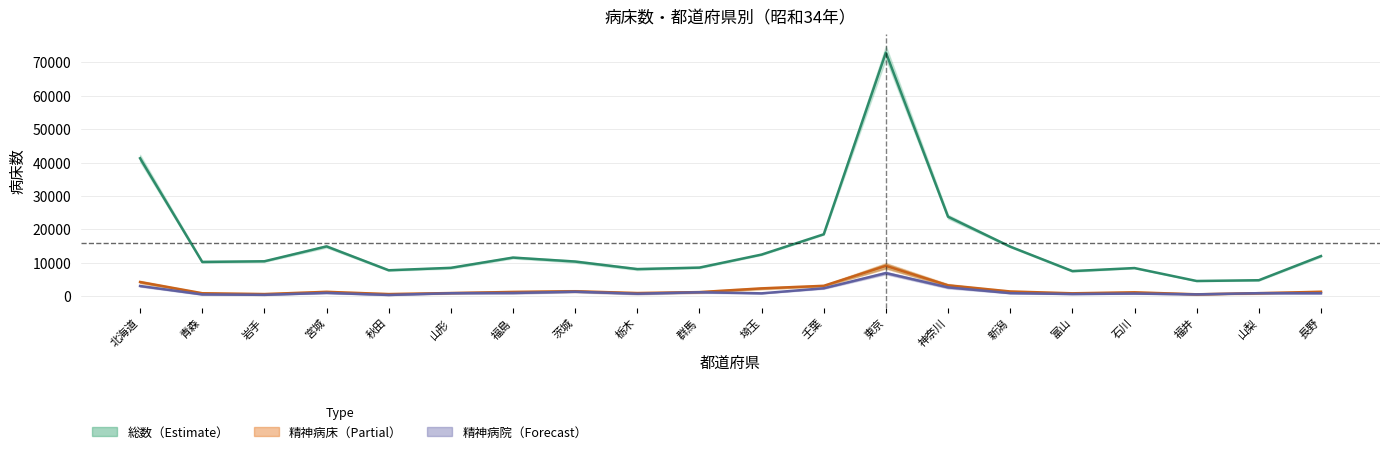

What is the lowest value of the 精神病床中央 series?

589.5